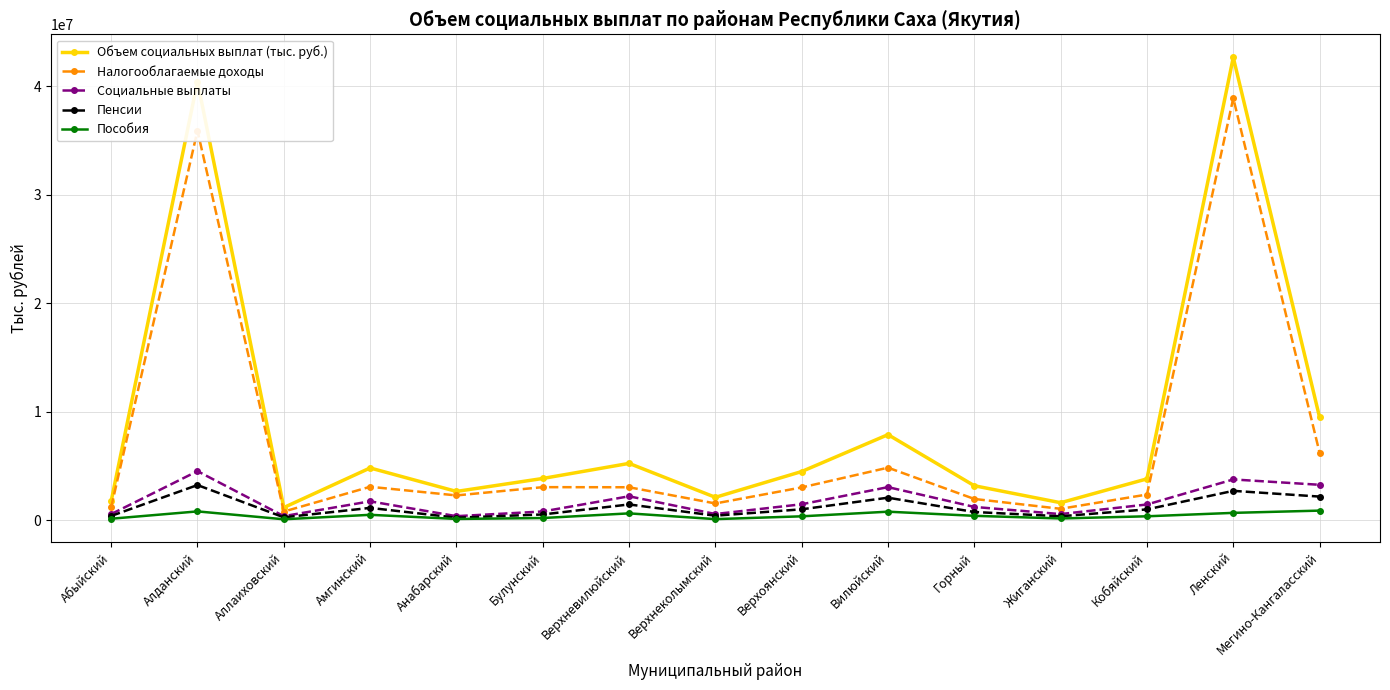

Which label corresponds to the largest value in the chart?

Ленский